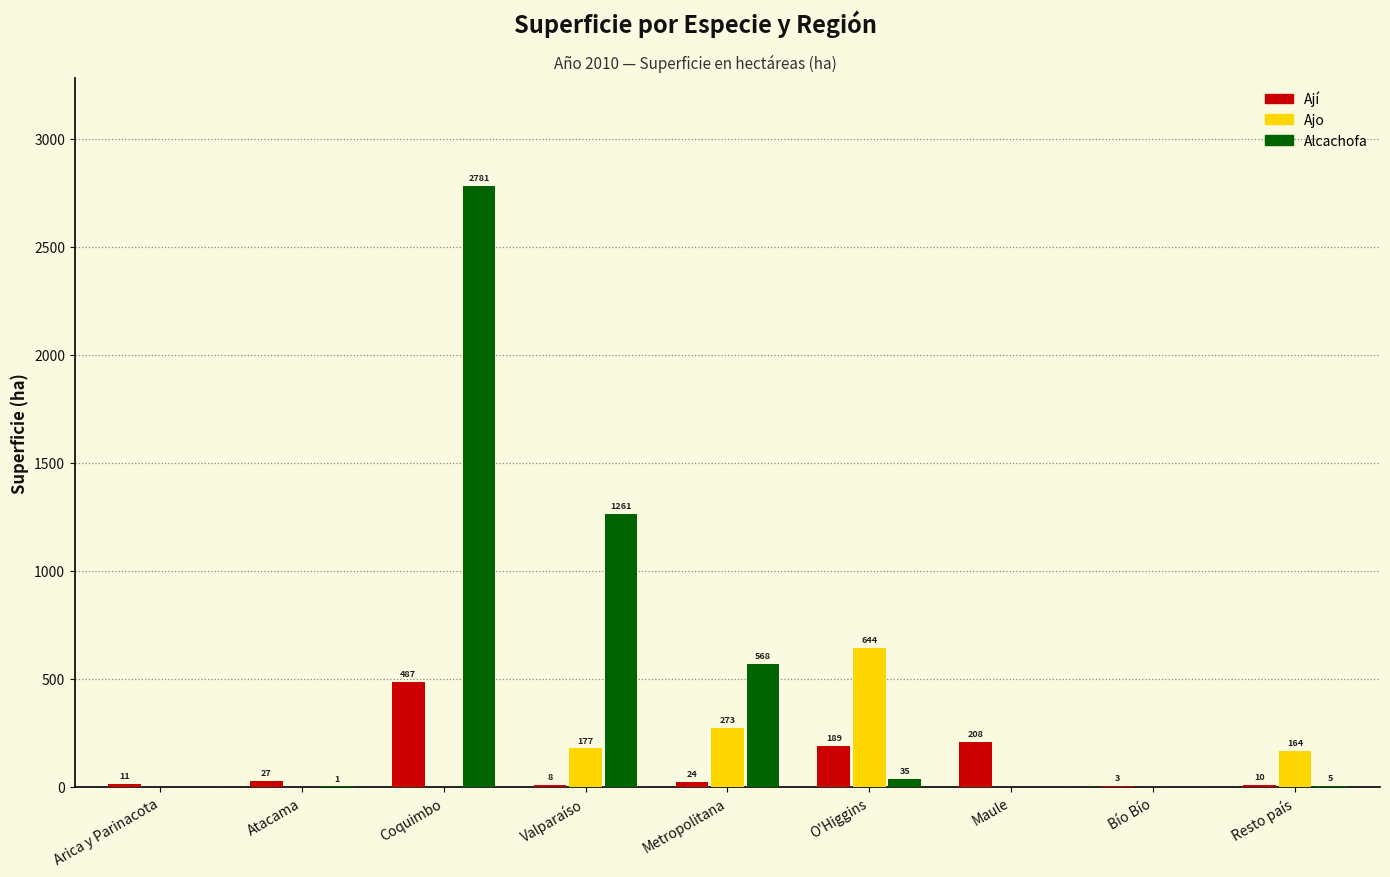

Which label corresponds to the largest value in the chart?

Coquimbo